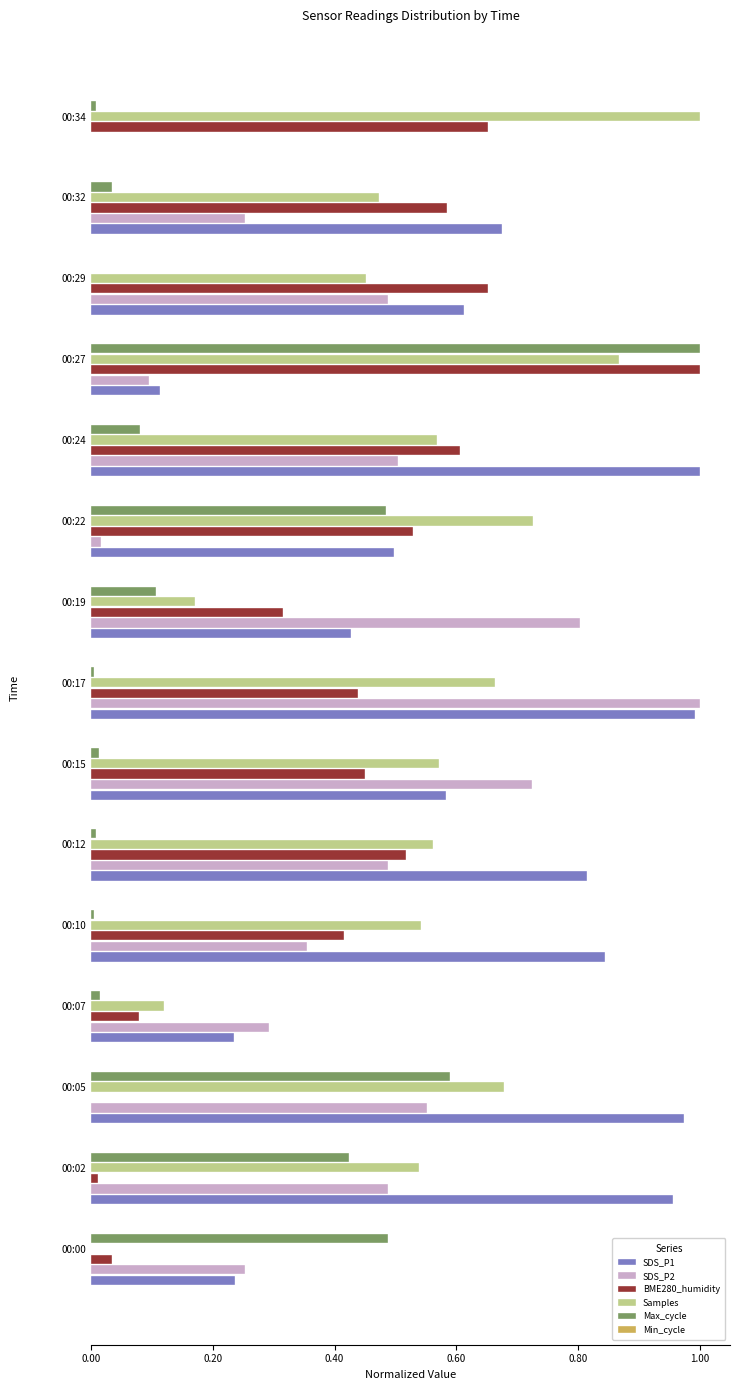

Which series has the largest total across all categories?

SDS_P1